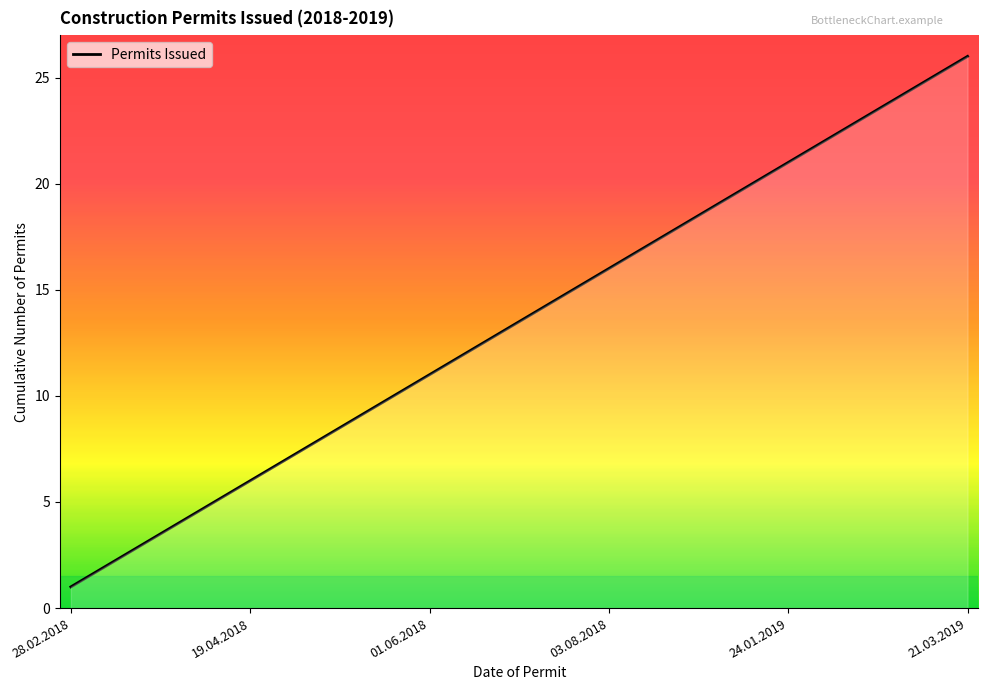

What is the difference between the maximum and minimum values?

25